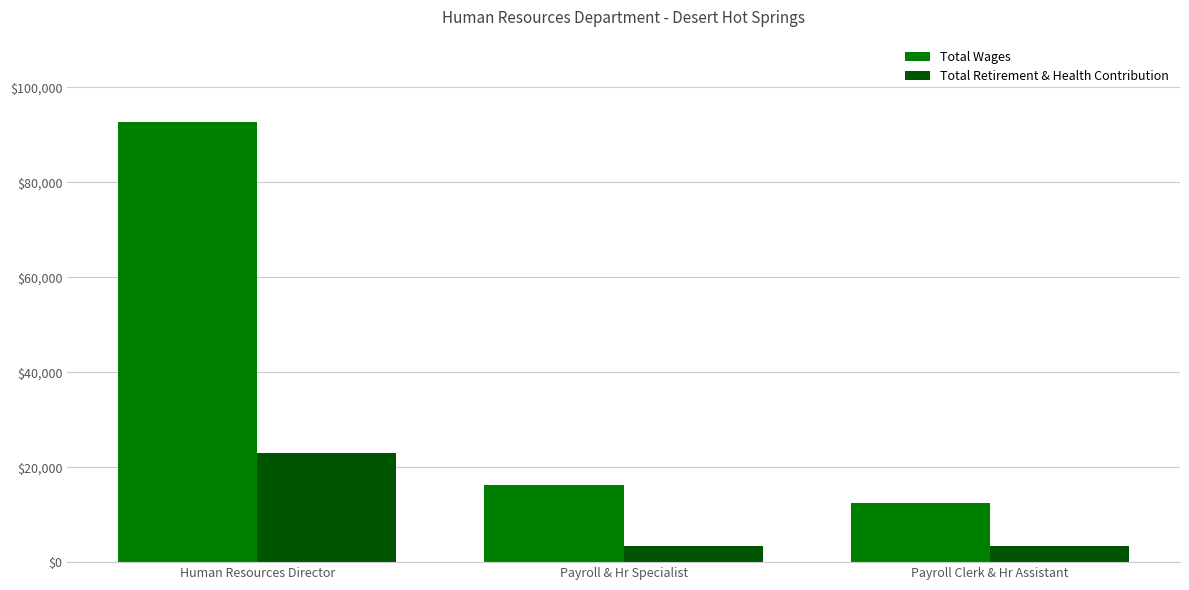

List the series in order of their overall mean, lowest first.

Total Retirement & Health Contribution, Total Wages